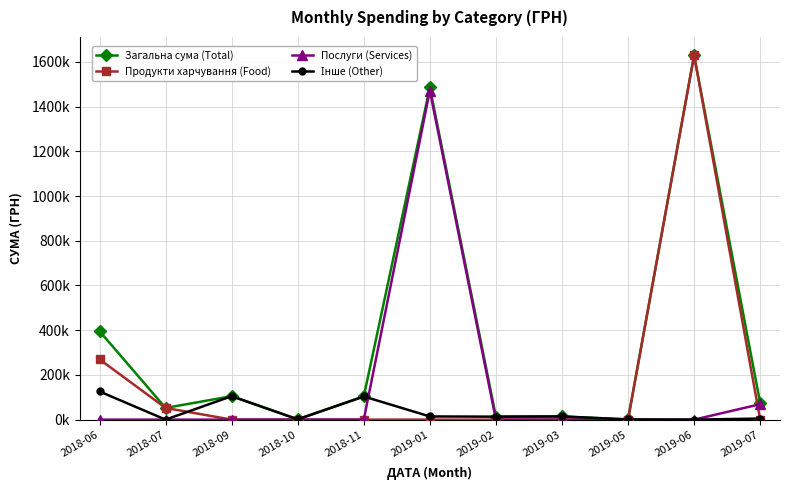

Does the chart have visible grid lines?

Yes